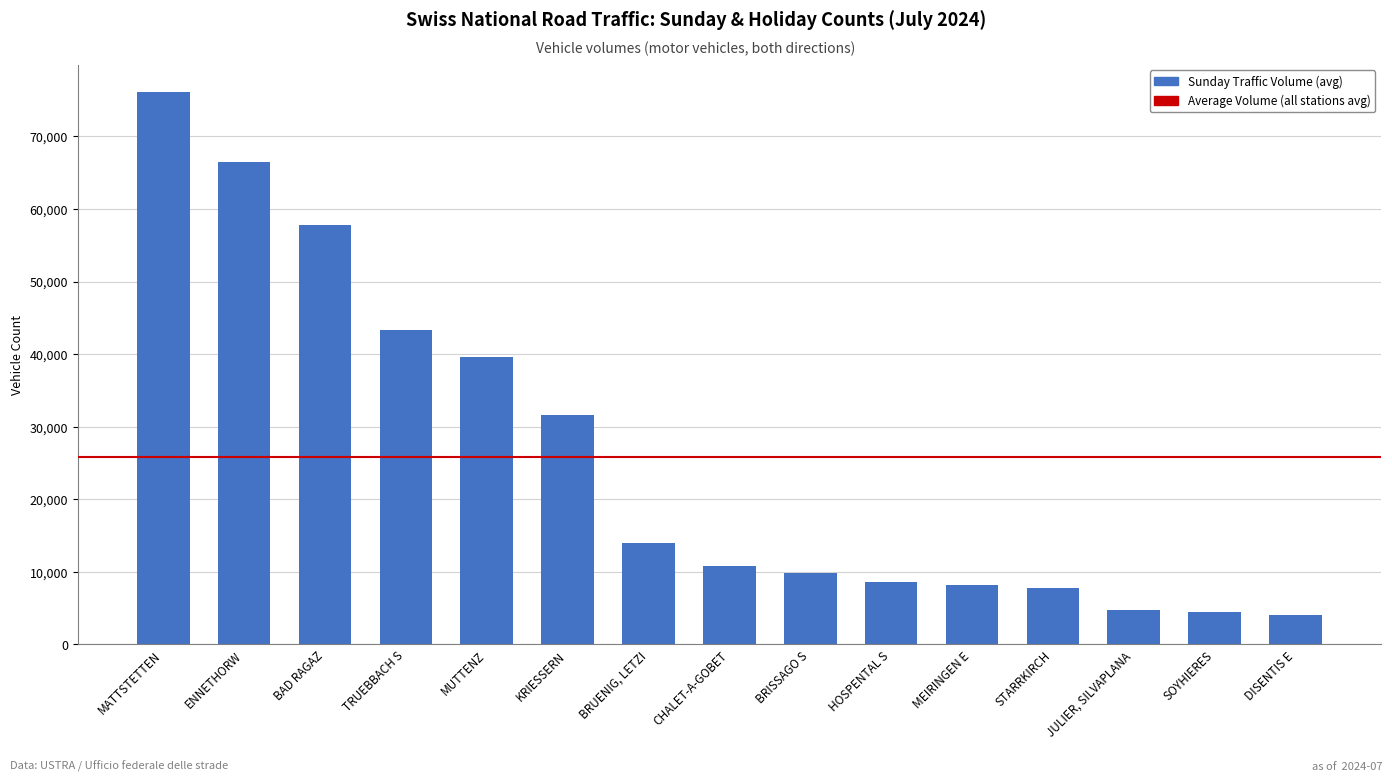

What is the average value?

25823.8